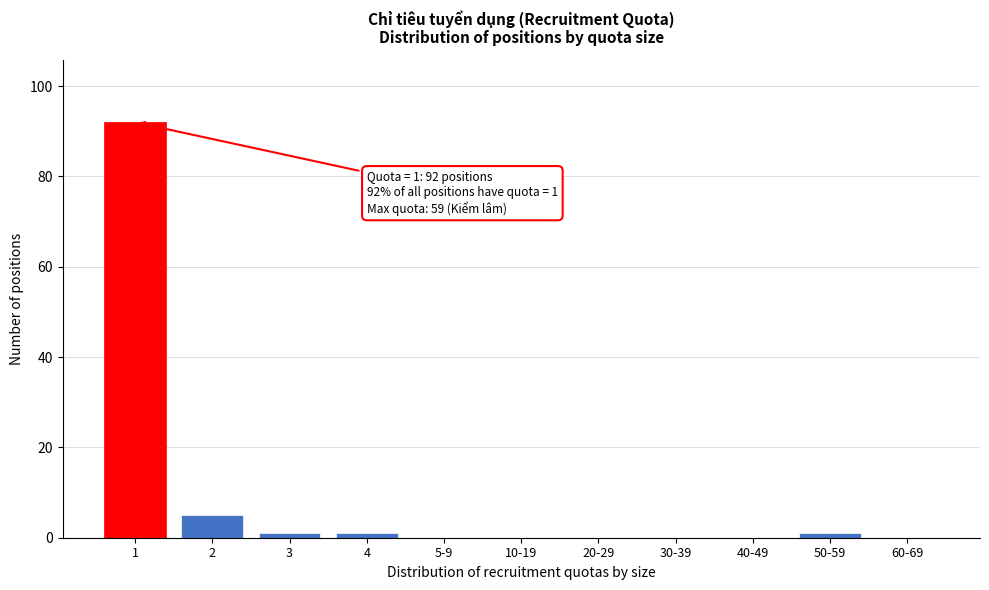

Reading left to right, list all the values displayed in this chart.

1=92	2=5	3=1	4=1	5-9=0	10-19=0	20-29=0	30-39=0	40-49=0	50-59=1	60-69=0